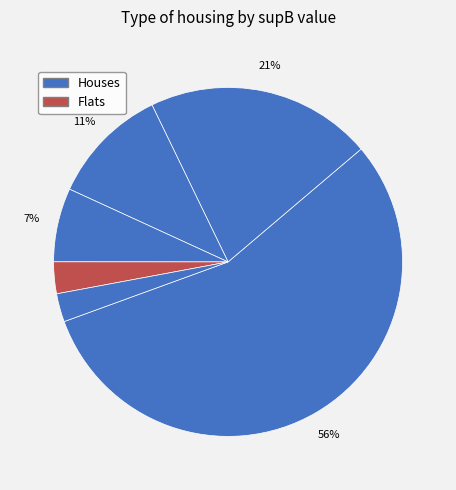

Count the number of slices in the pie.

6